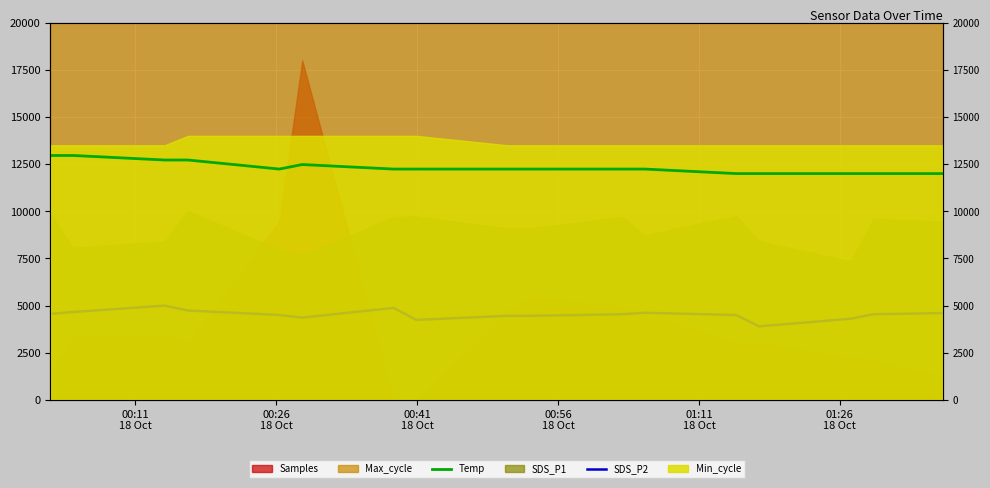

What is the difference between the maximum and minimum values in the SDS_P2 series?

1098.0